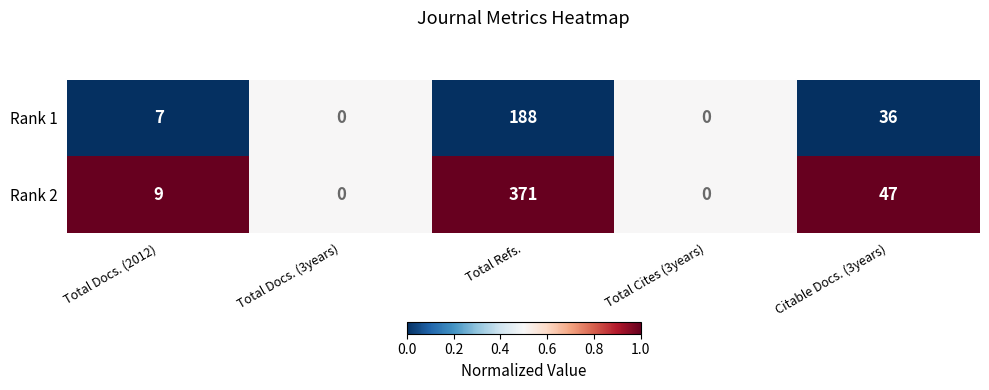

What is the difference between the maximum and second lowest values in the Rank 1 series?

188